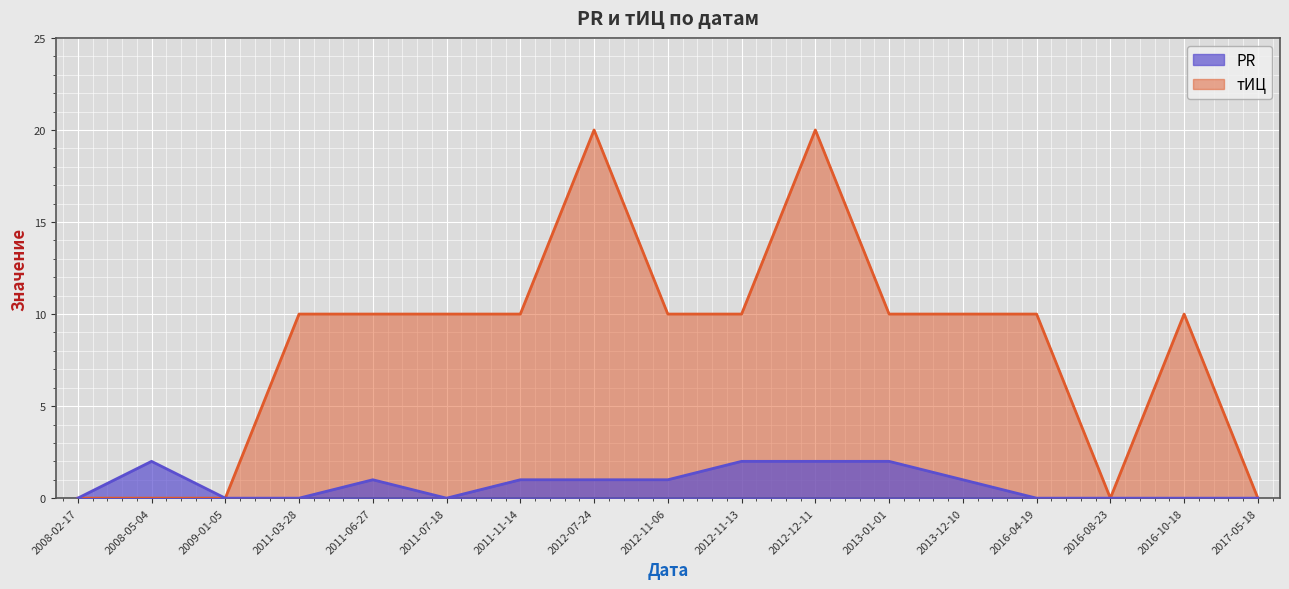

At which label does PR reach its peak?

2008-05-04